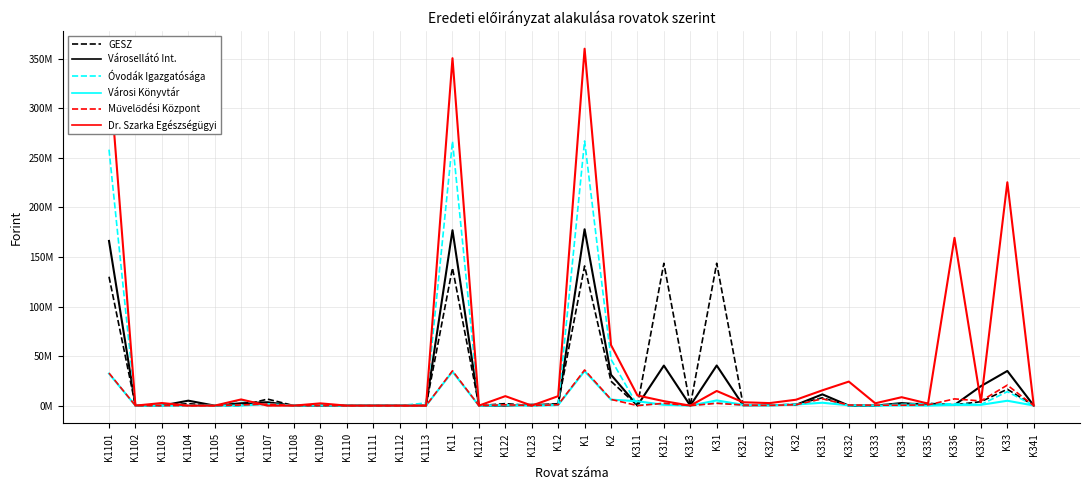

The value of Városellátó Int. at K11 is 177020853. True or false?

True